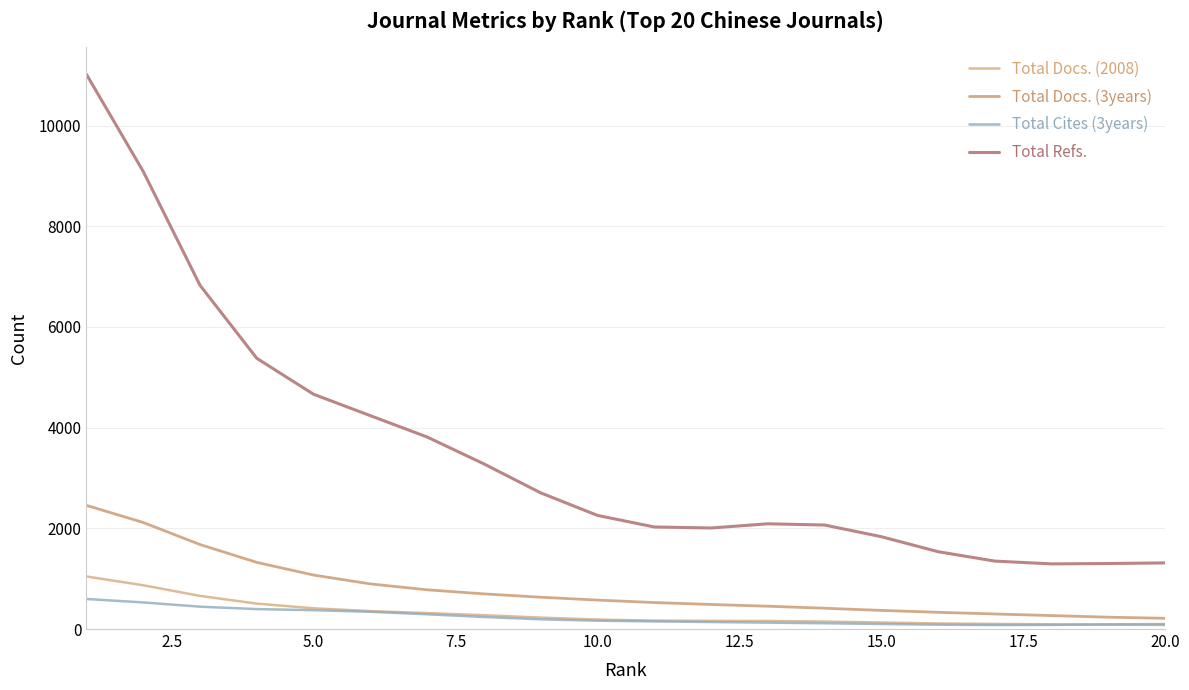

True or false: Total Docs. (2008) and Total Refs. cross at least once.

False